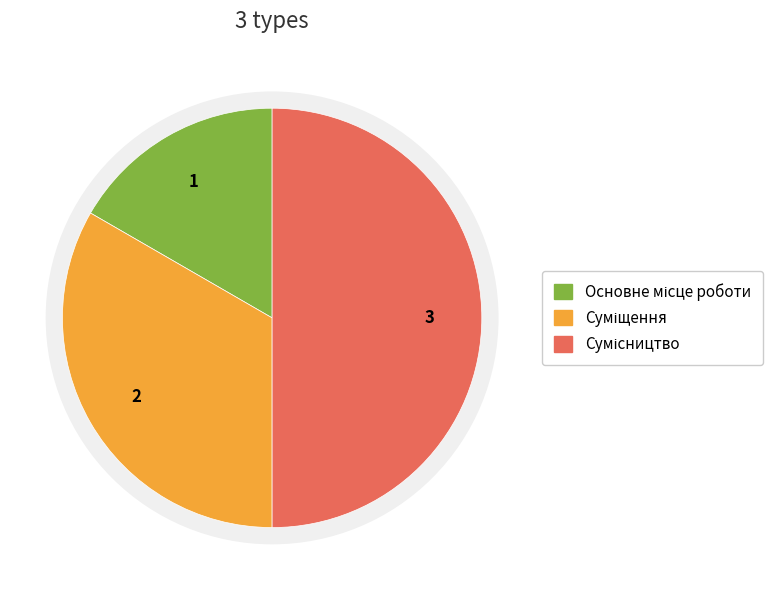

How many slices are in this pie chart?

3